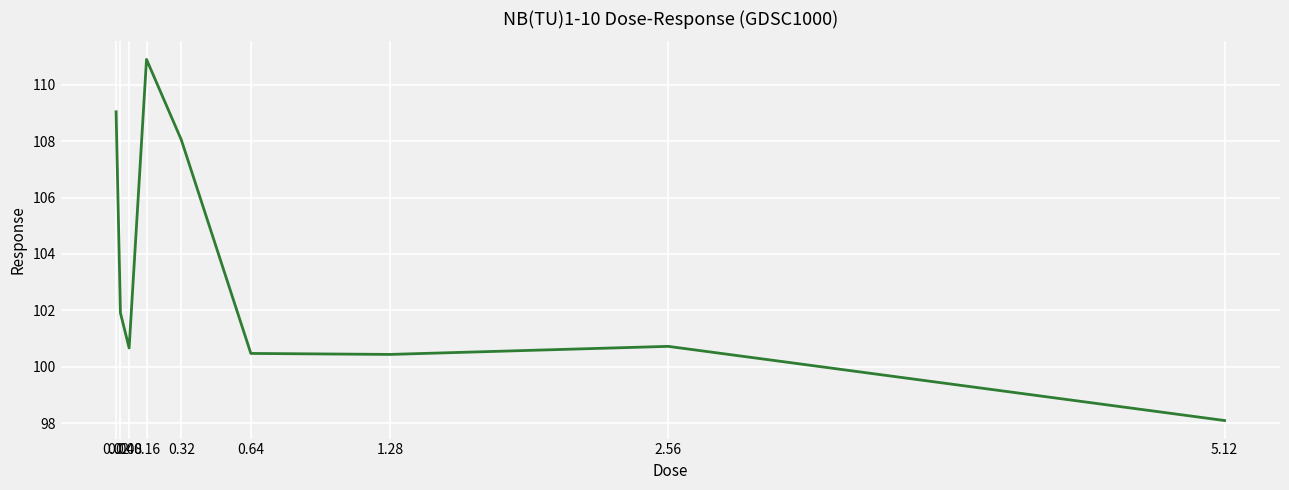

Where is the data nearest to the value 104?

0.04